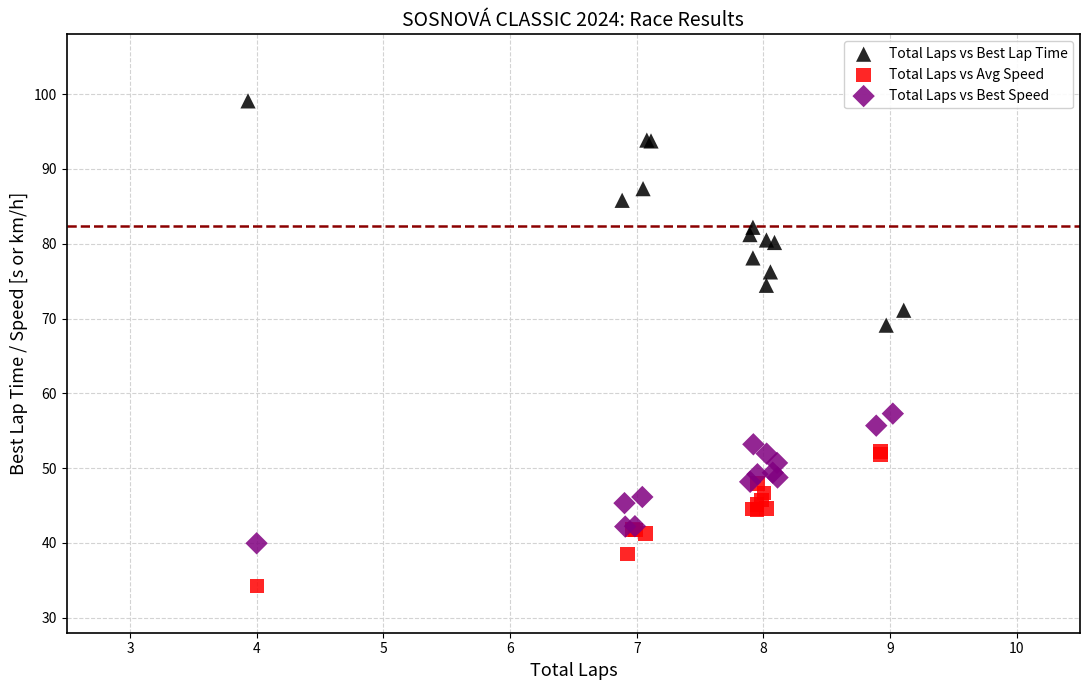

Which series contains the highest Y value?

Total Laps vs Best Lap Time